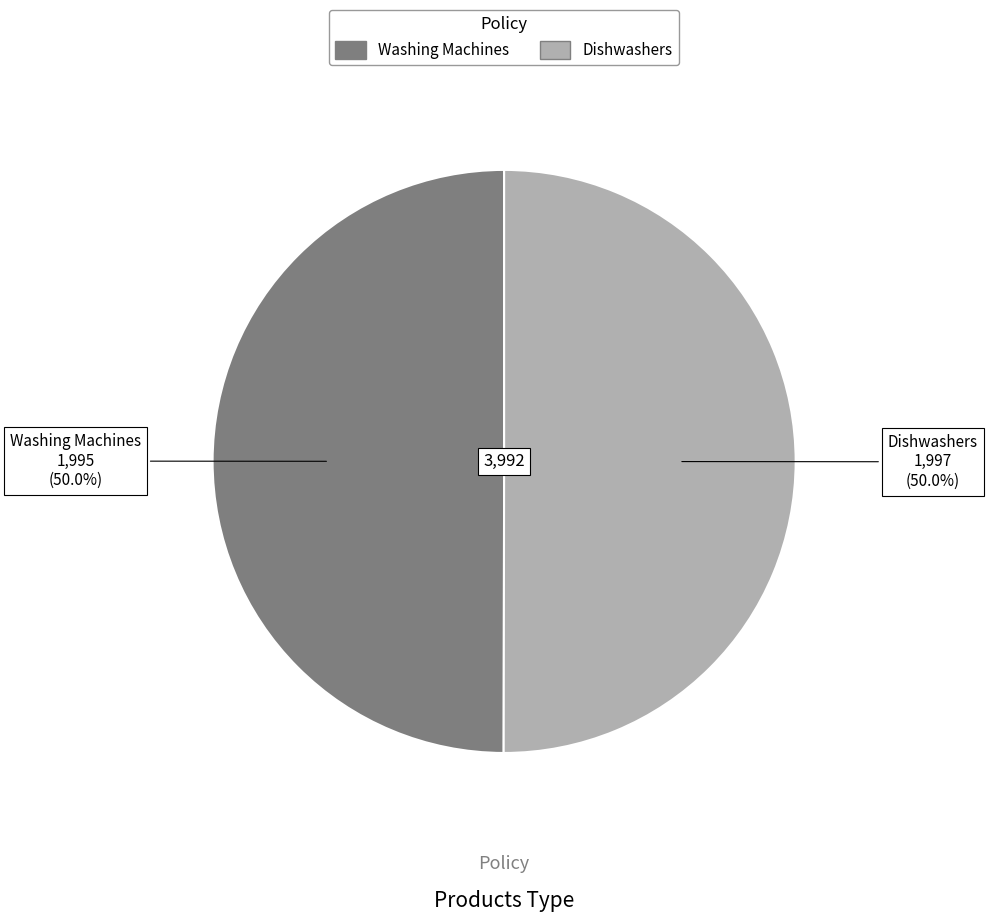

Is it true that Washing Machines is 61% of the pie?

False